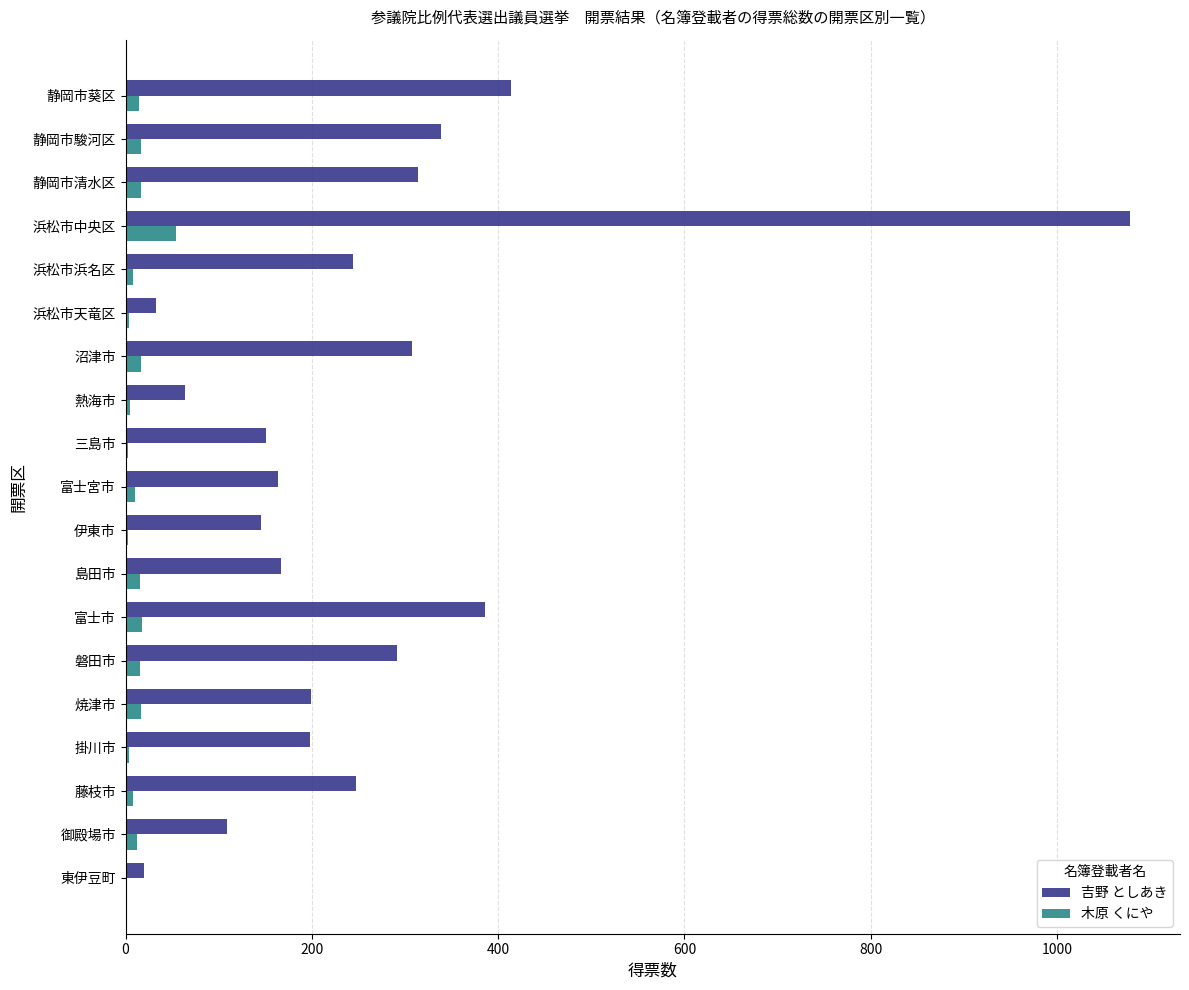

What are all the series names shown in the legend?

吉野 としあき, 木原 くにや